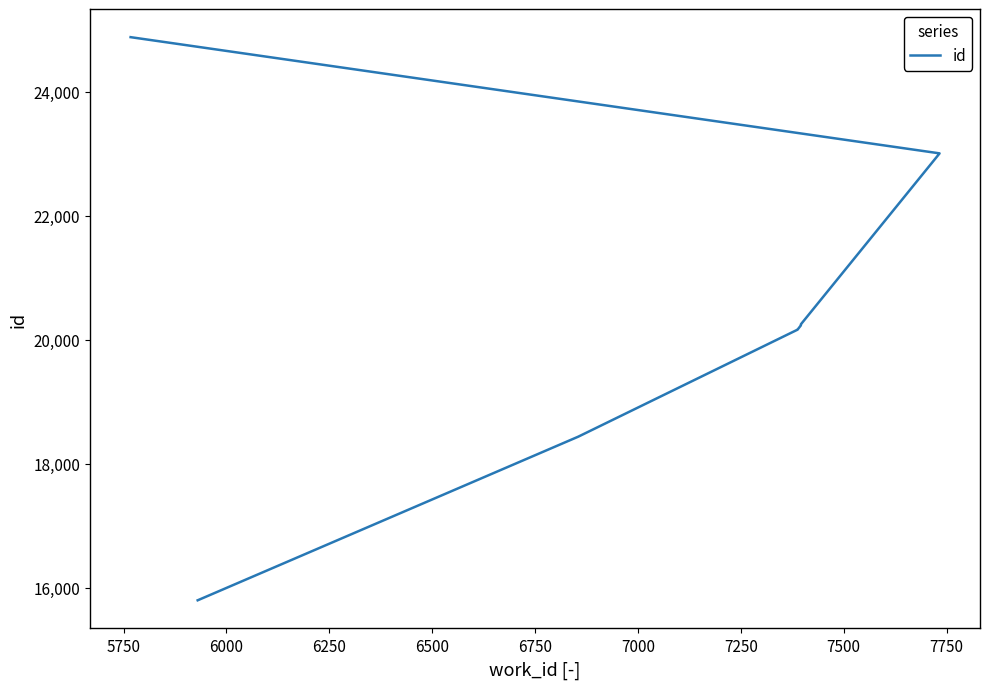

True or false: there are more than 1 points higher than both neighbors.

False